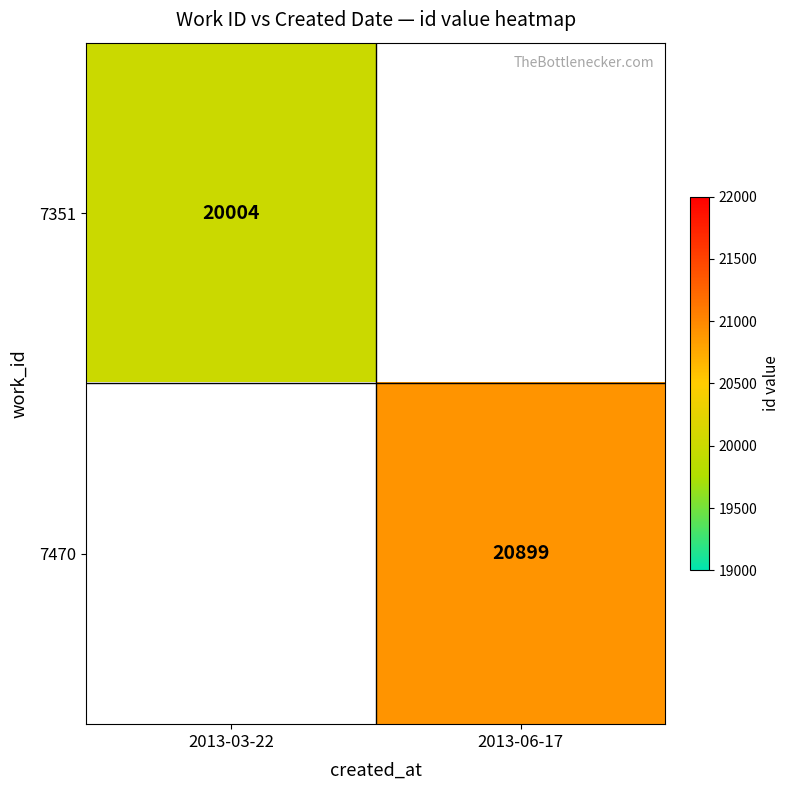

Is it true that 7351 equals 34284 at 2013-03-22?

False